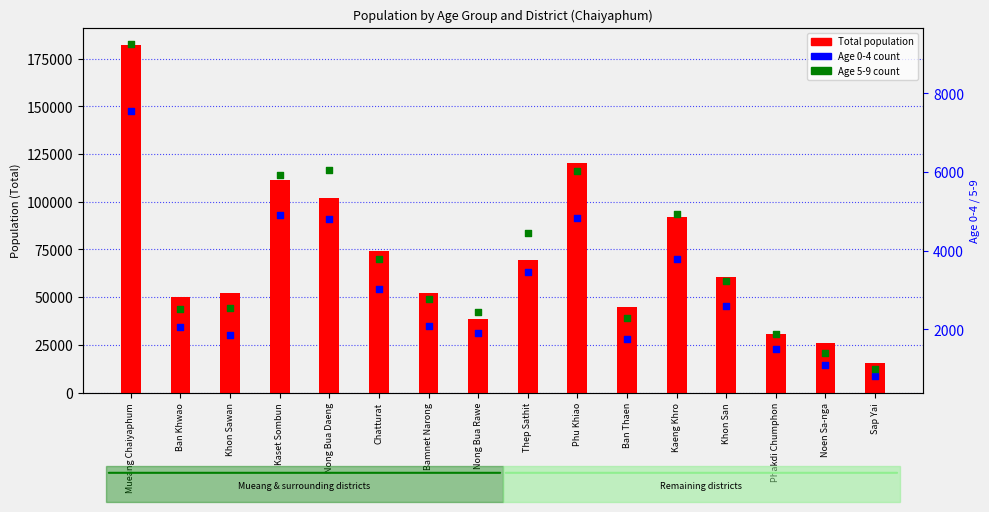

Which series contains the highest Y value?

Total population